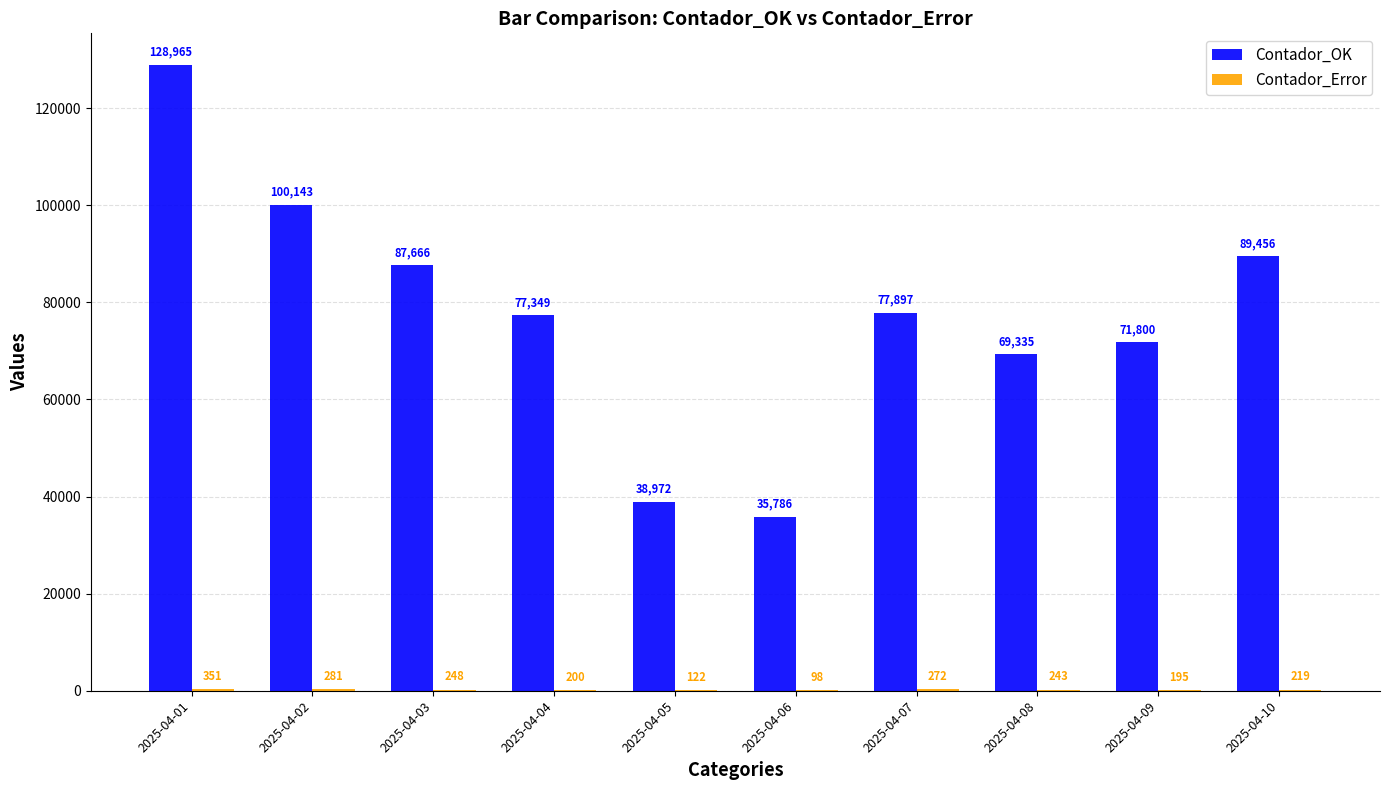

What is the greatest value displayed?

128965